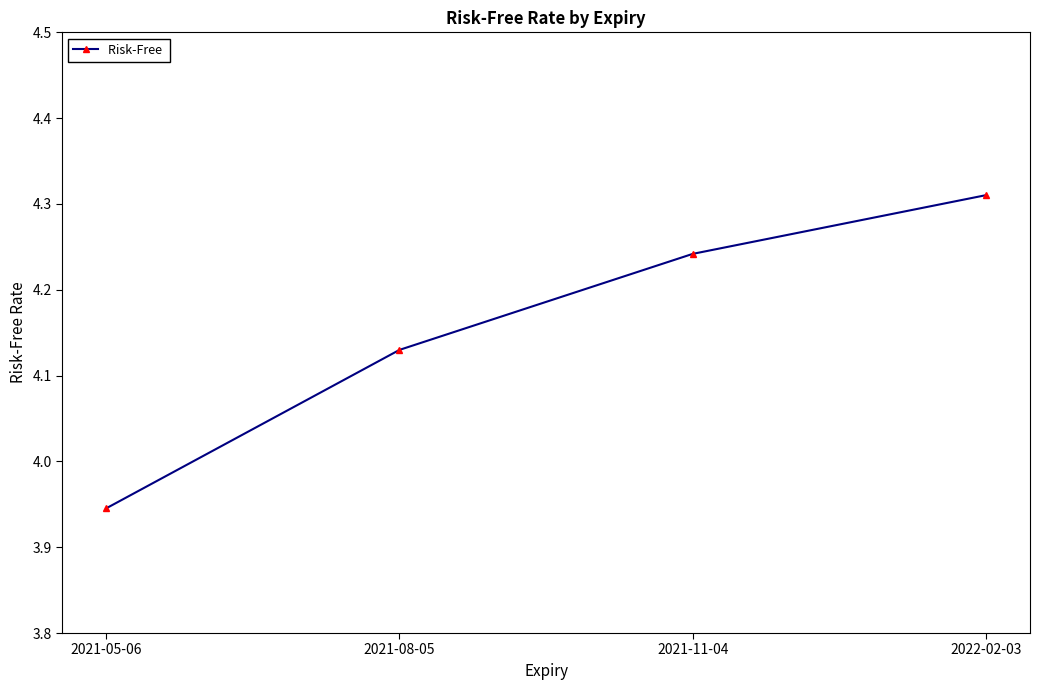

Rank the categories by value from lowest to highest.

2021-05-06, 2021-08-05, 2021-11-04, 2022-02-03